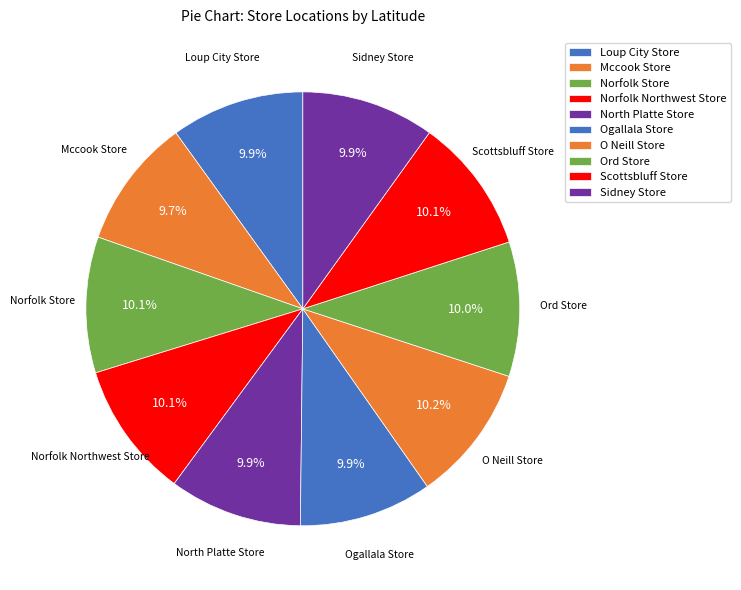

What is the largest slice in the pie chart?

O Neill Store